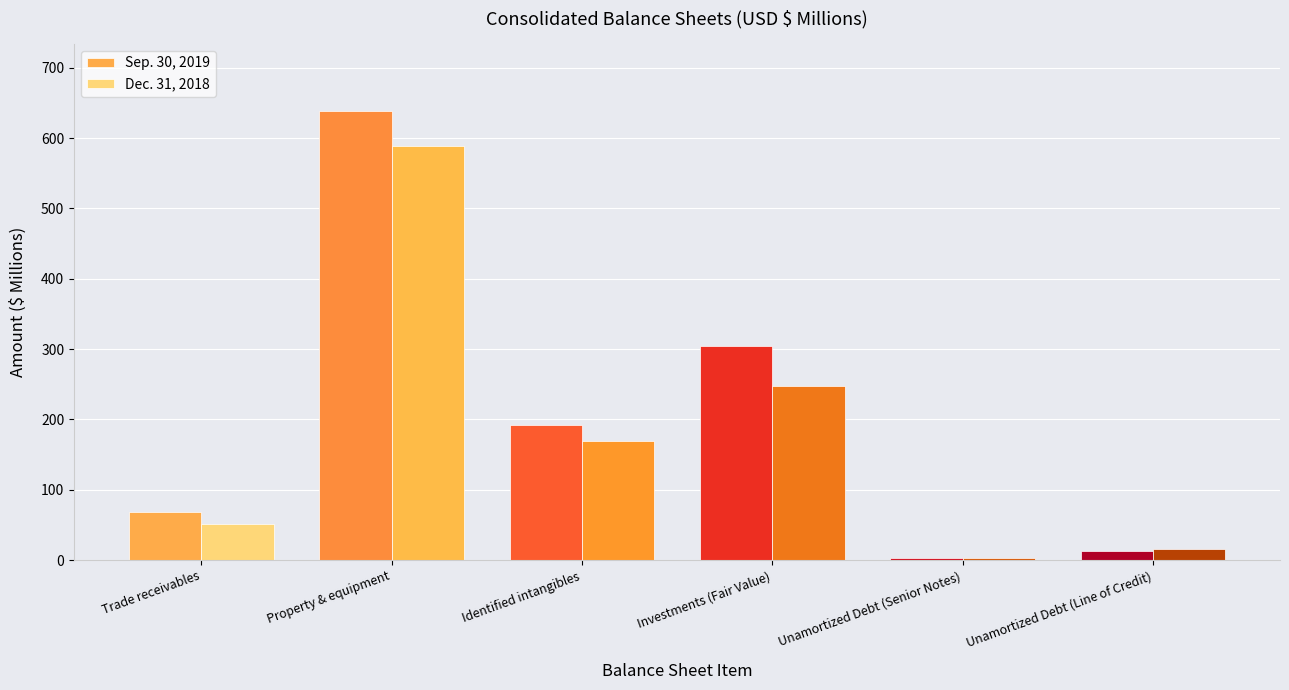

What is the maximum value shown in the chart?

638.0